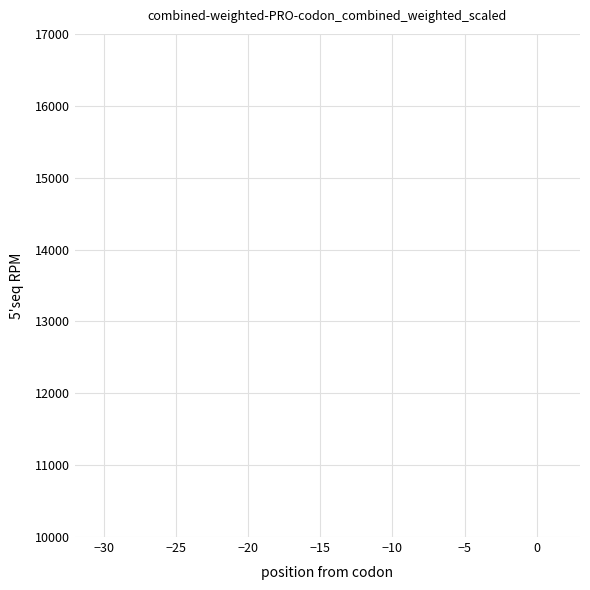

The value at −25 is 661. True or false?

False